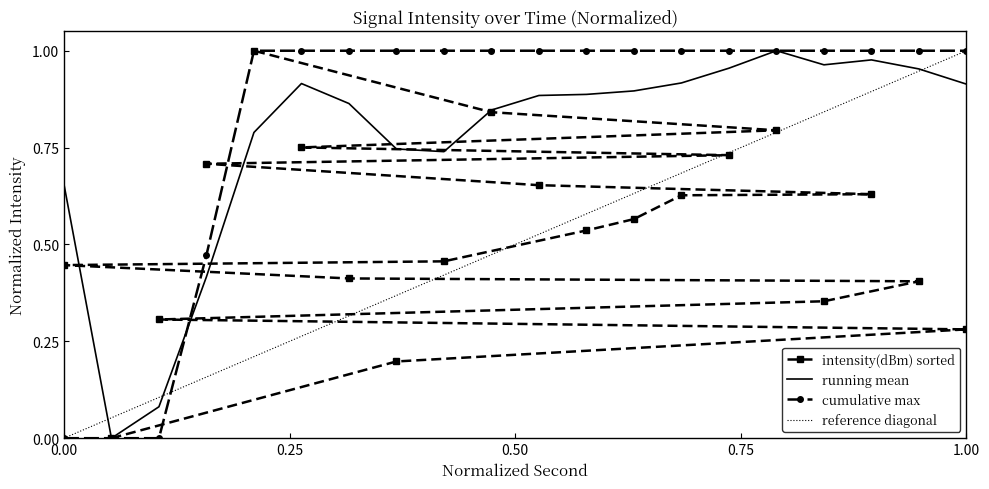

The value of reference diagonal at 0.25 is 0.2. True or false?

False